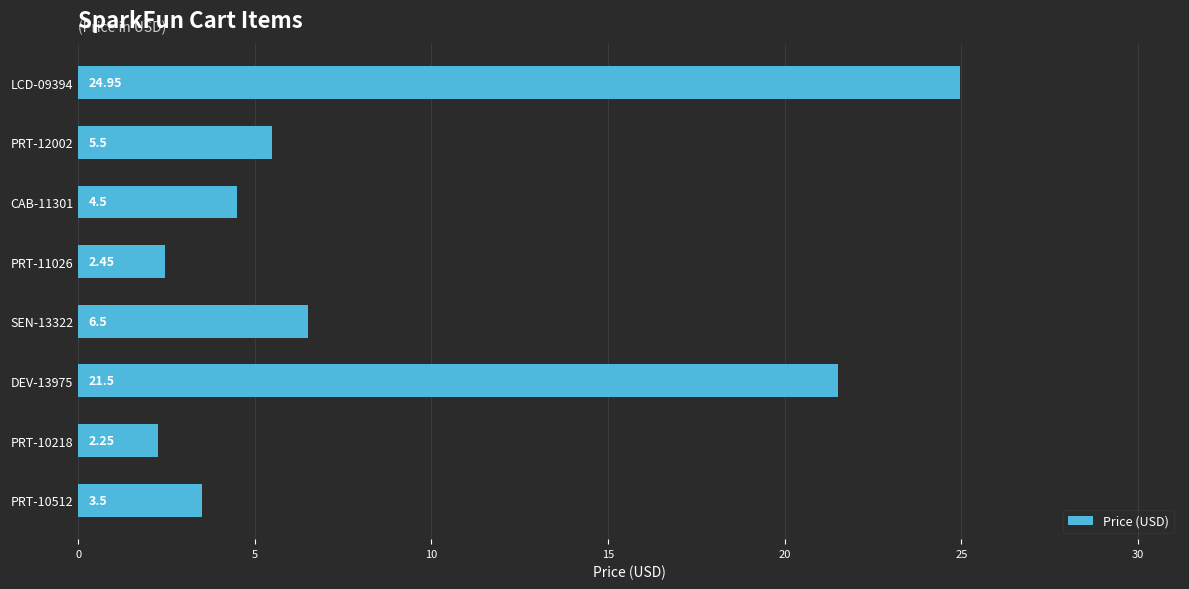

Approximately how many times larger is the value at PRT-10512 compared to PRT-10218?

1.6